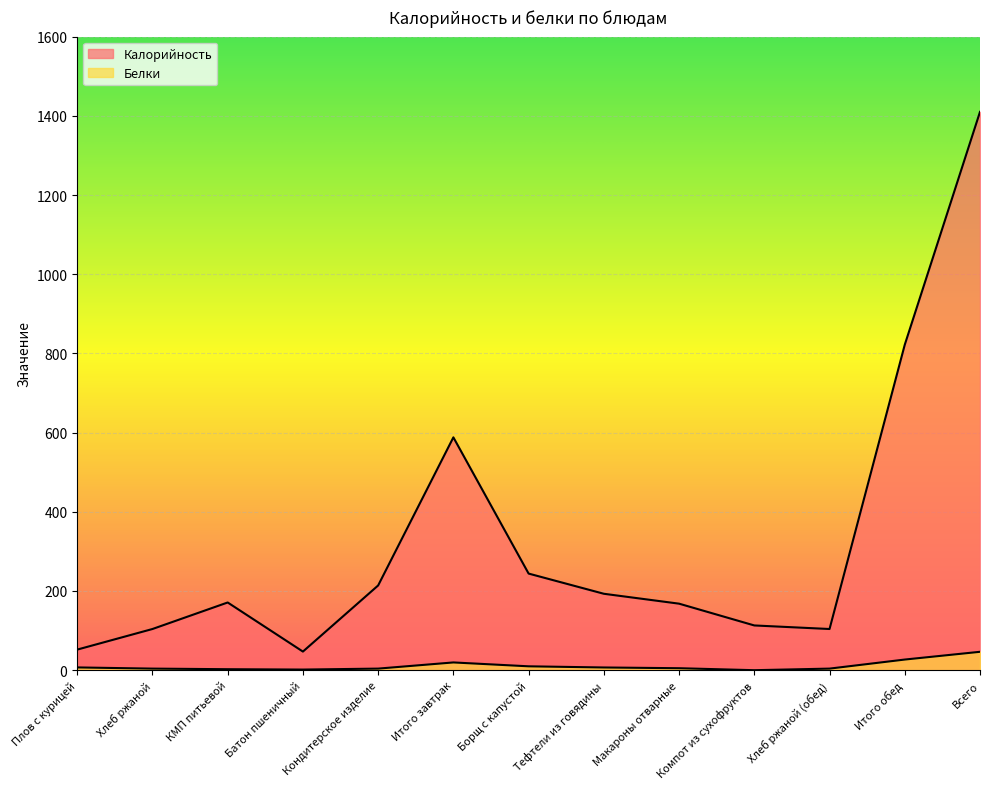

Rank the series by their maximum value, from lowest to highest.

Белки, Калорийность